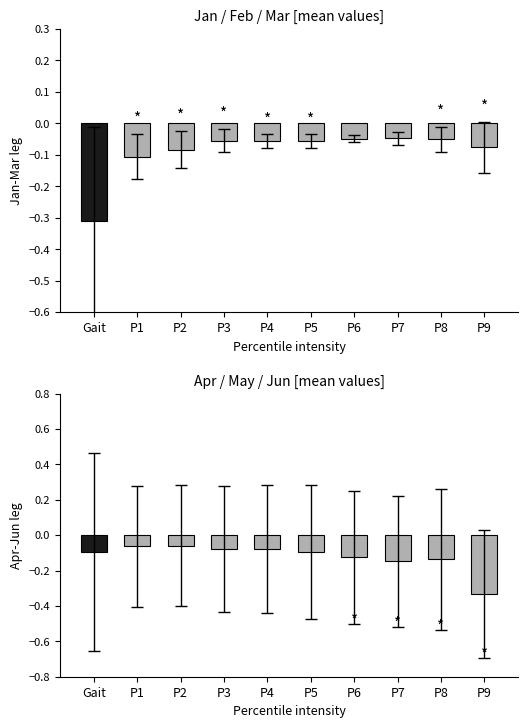

Reading left to right, what are all the values shown in this chart?

Jan-Mar mean: -0.3	-0.1	-0.1	-0.1	-0.1	-0.1	-0.0	-0.0	-0.1	-0.1
Apr-Jun mean: -0.1	-0.1	-0.1	-0.1	-0.1	-0.1	-0.1	-0.1	-0.1	-0.3